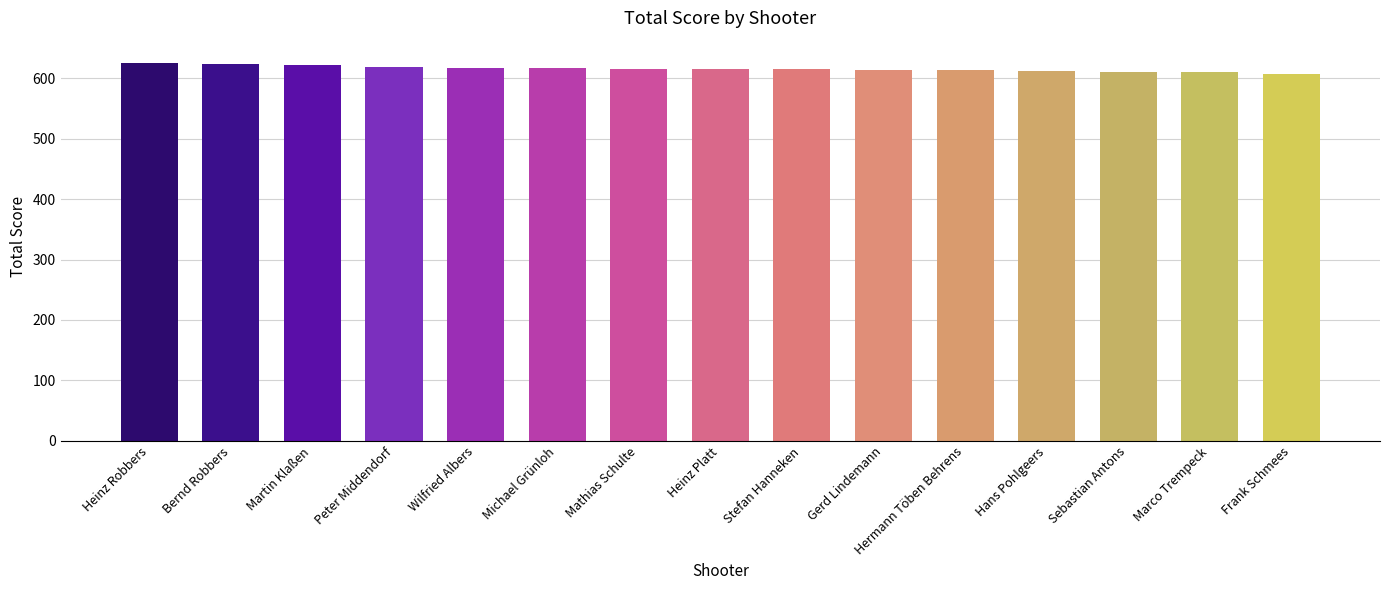

How many values are below 615?

7